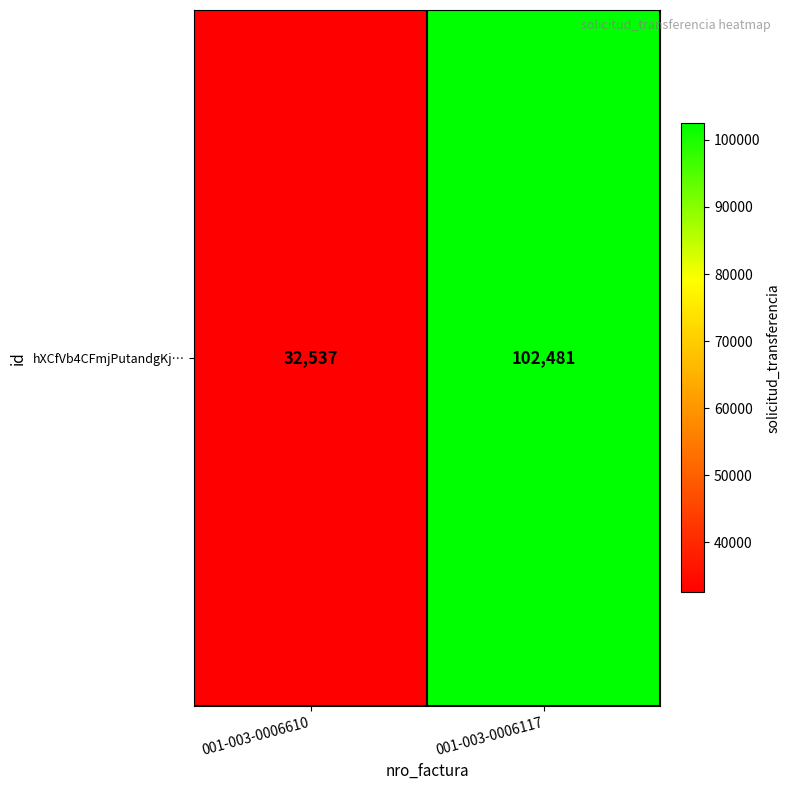

Which has a higher value, 001-003-0006117 or 001-003-0006610?

001-003-0006117